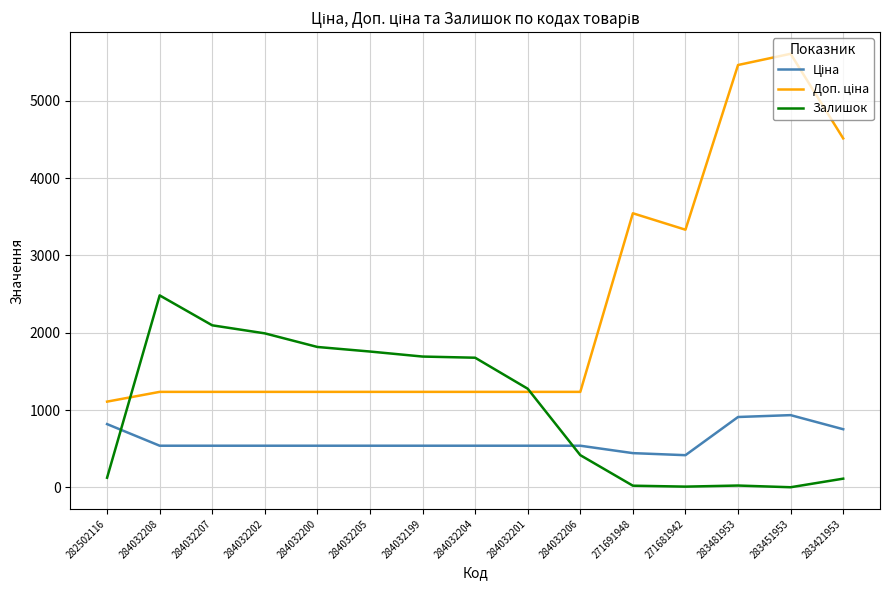

Is this an area chart (filled region under the line)?

No